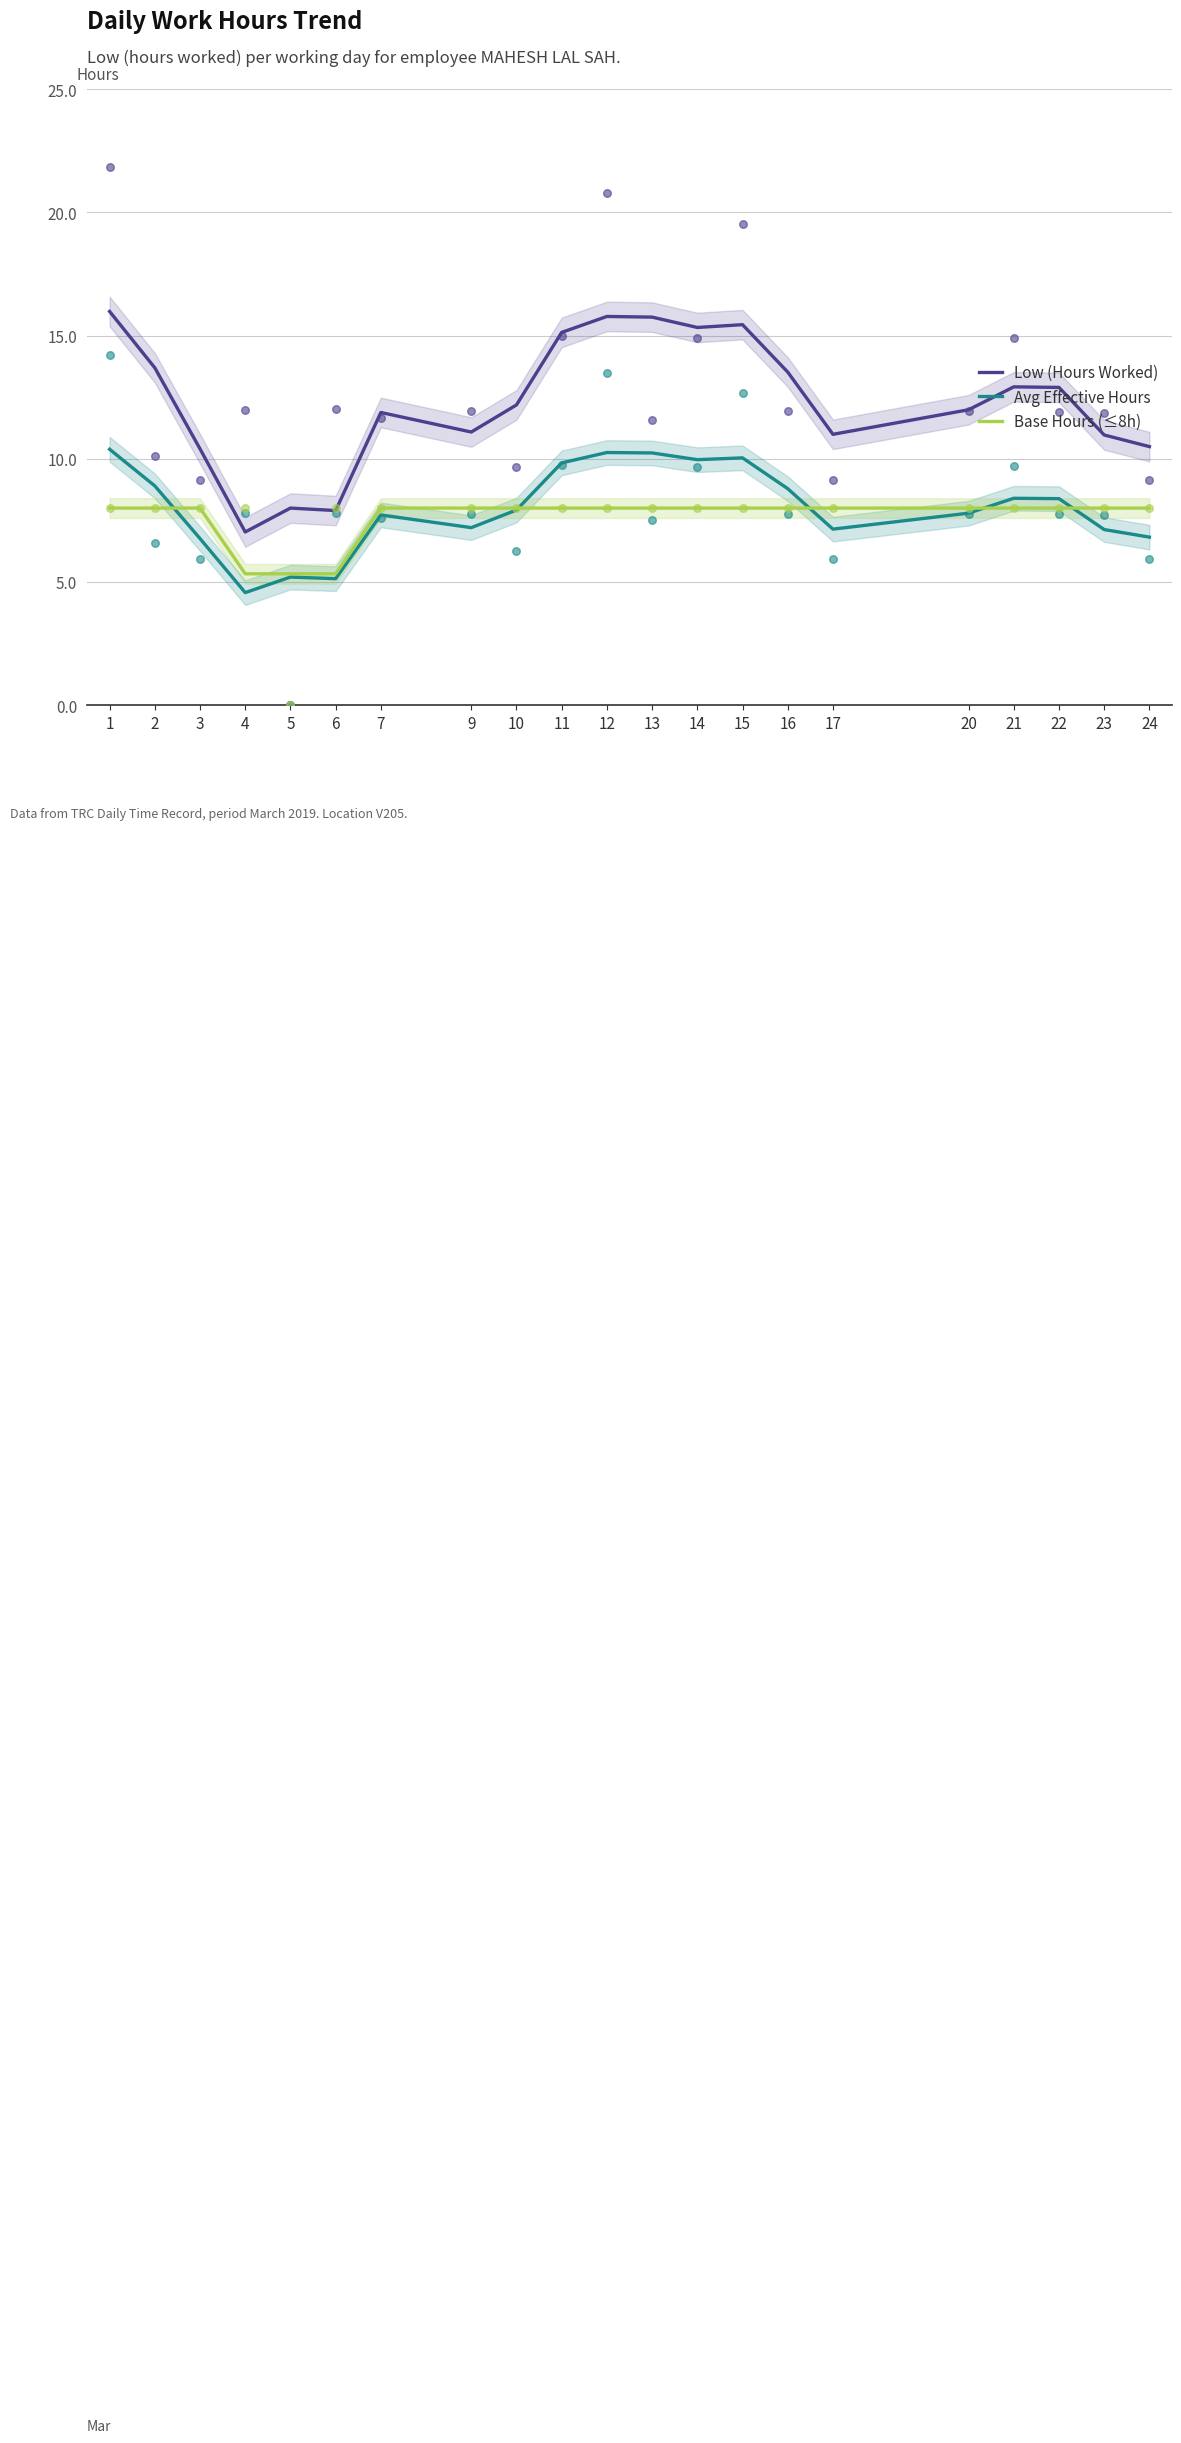

Which series has the largest Y range (max minus min)?

Low (Hours Worked)